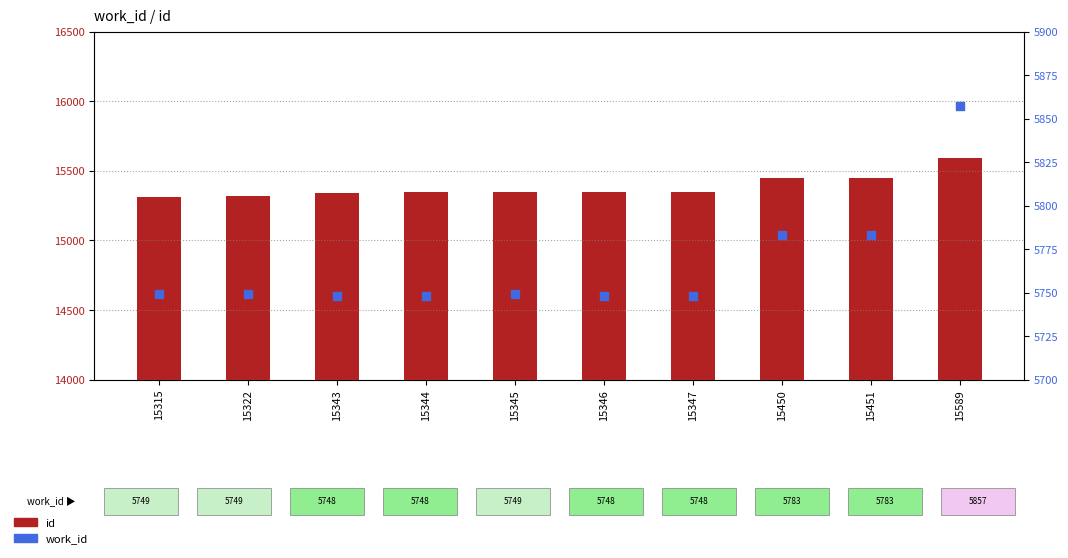

At which category is the sum across all series the highest?

15589